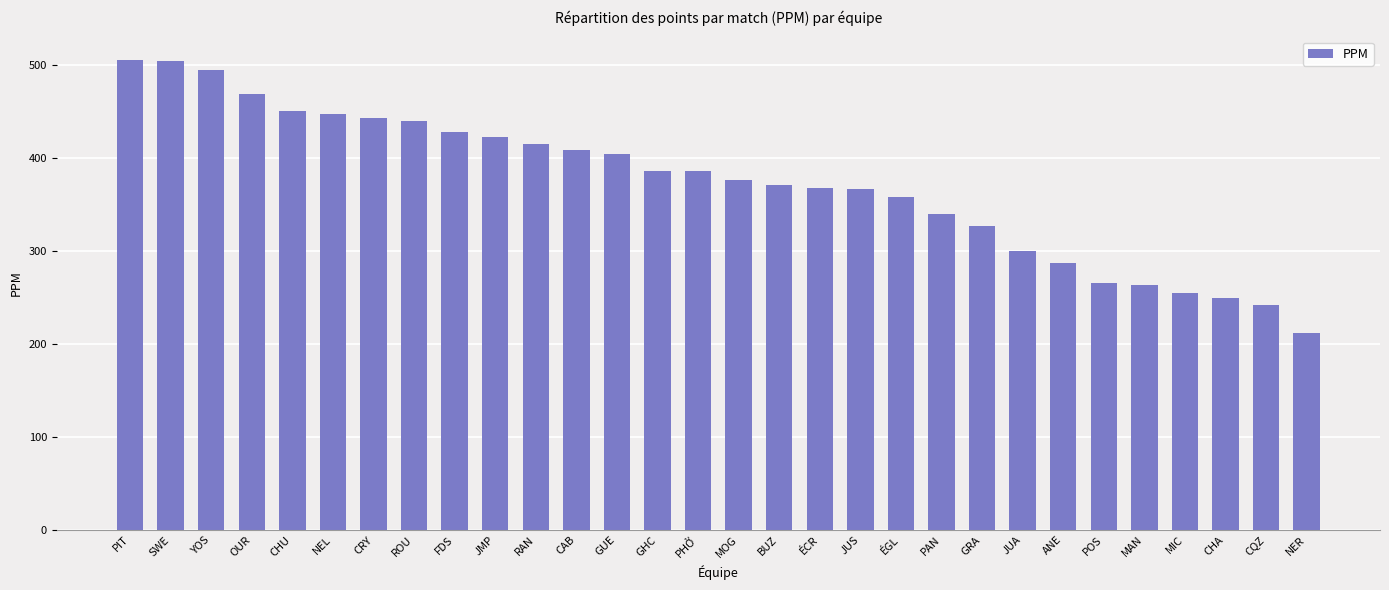

Are the bars grouped side by side (vs. stacked)?

No